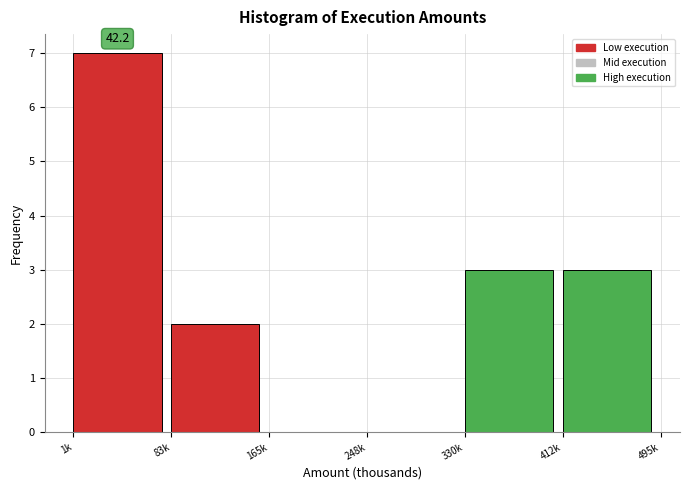

Reading left to right, list all the values displayed in this chart.

1k=7	83k=2	165k=0	248k=0	330k=3	412k=3